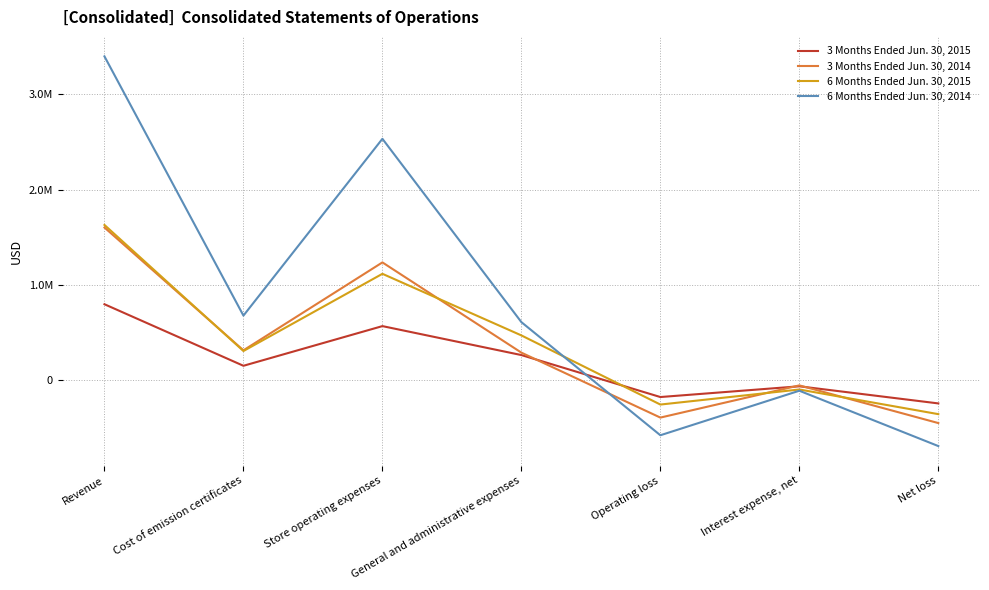

What position from the right is General and administrative expenses?

4